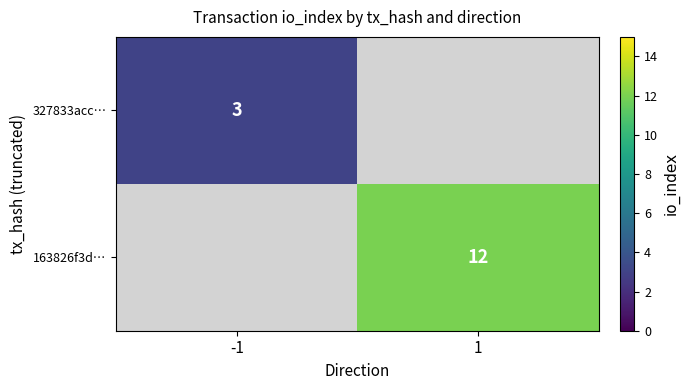

The 327833acc… series shows 3 at -1. True or false?

True